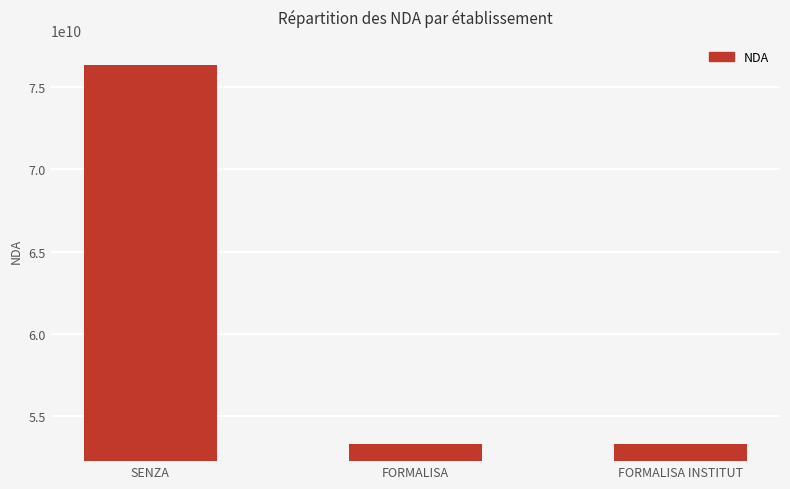

What is the approximate value at FORMALISA?

53350881935